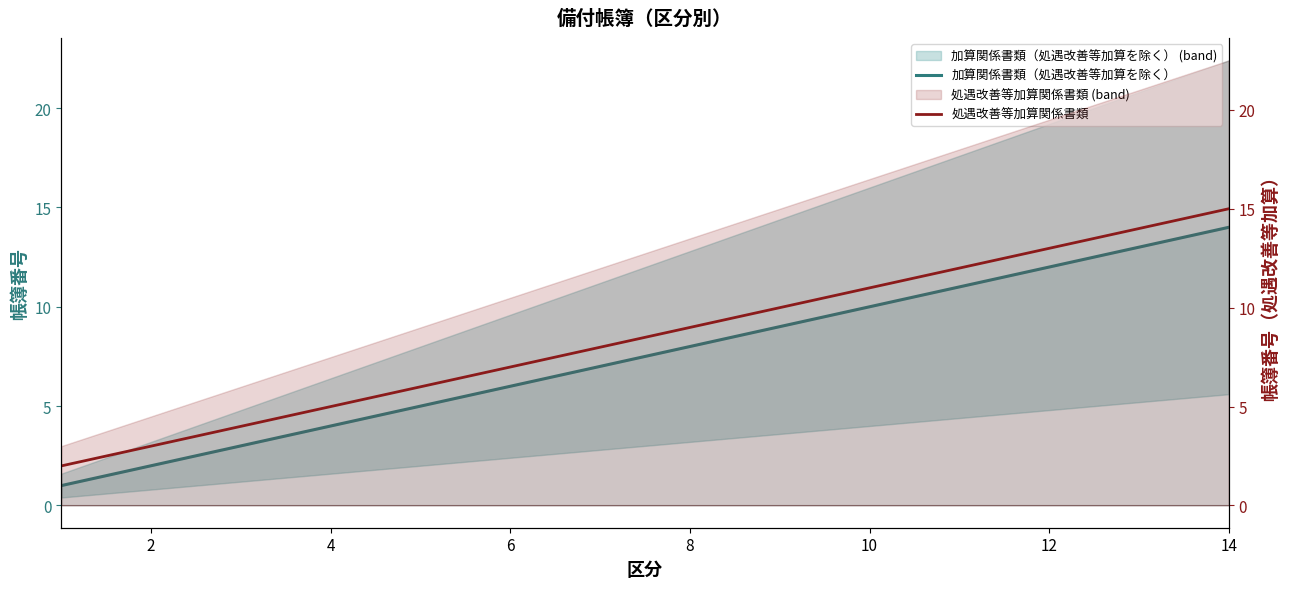

True or false: 処遇改善等加算関係書類 has a value of 9 at 14.

False